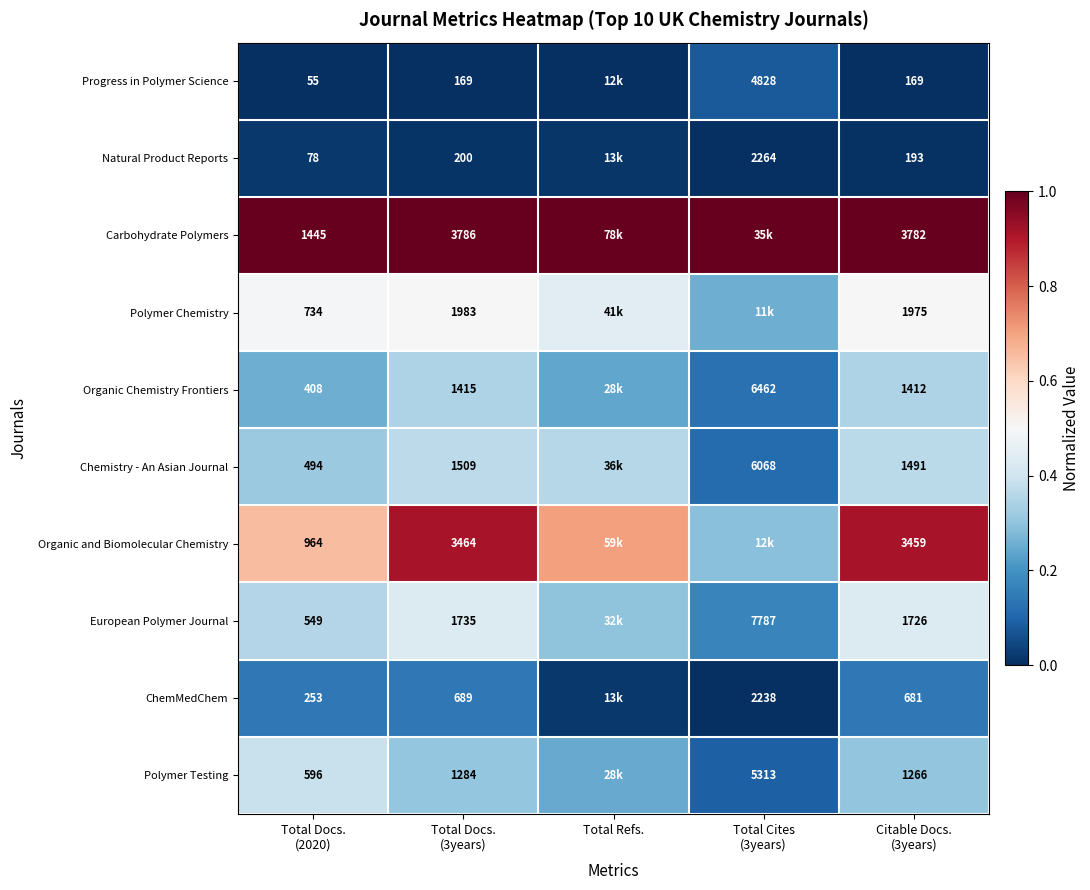

Is the value of ChemMedChem at Citable Docs. (3years) greater than the value of Natural Product Reports at Total Cites (3years)?

Yes